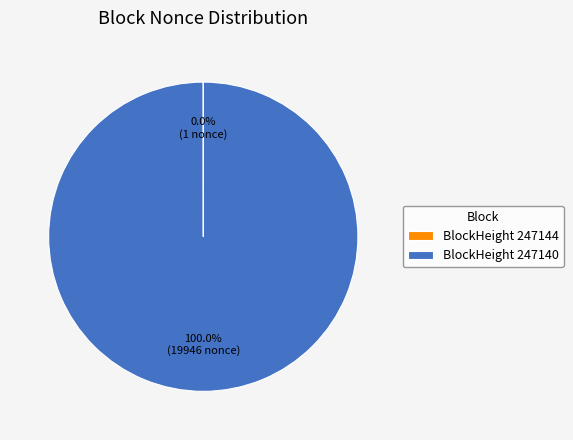

Which category has the biggest portion of the pie?

BlockHeight 247140